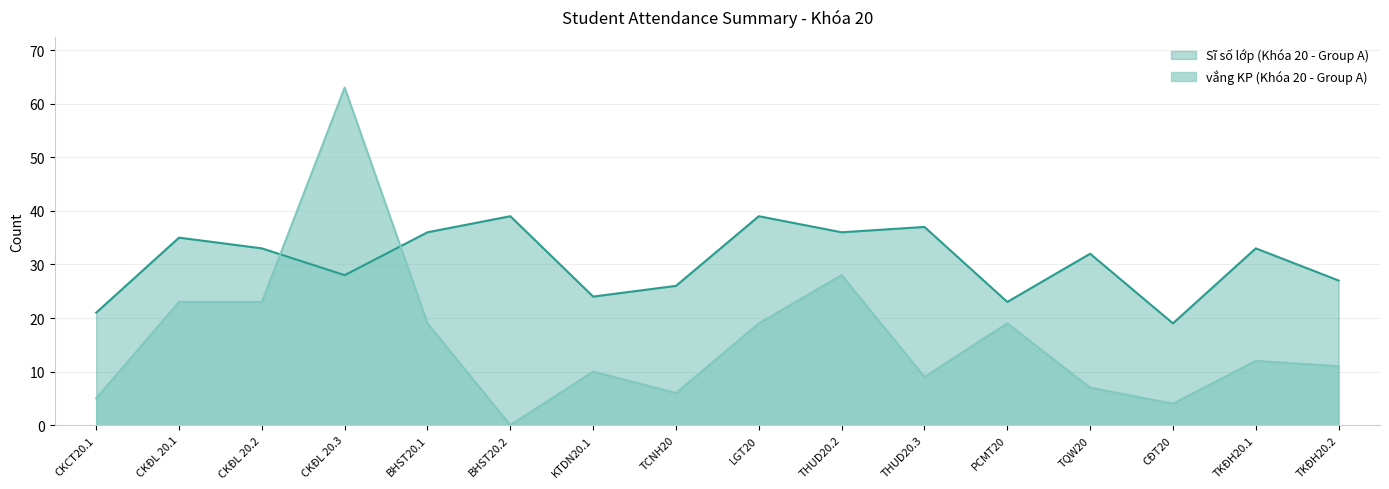

Rank the series at BHST20.2 from highest to lowest value.

Sĩ số lớp (Khóa 20 - Group A), vắng KP (Khóa 20 - Group A)